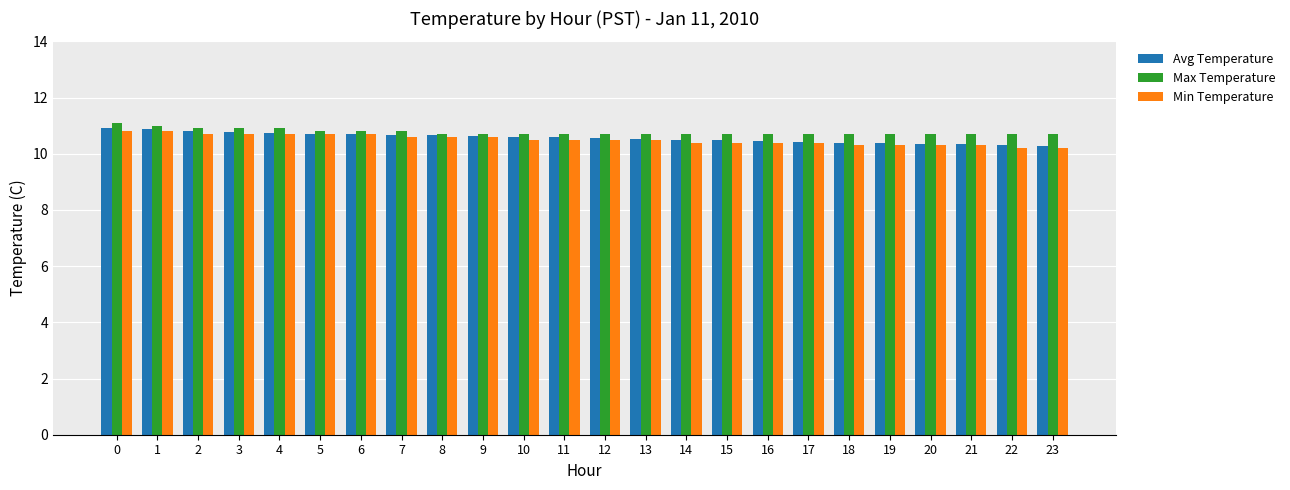

What is the difference between the Min Temperature values at 9 and 21?

0.3